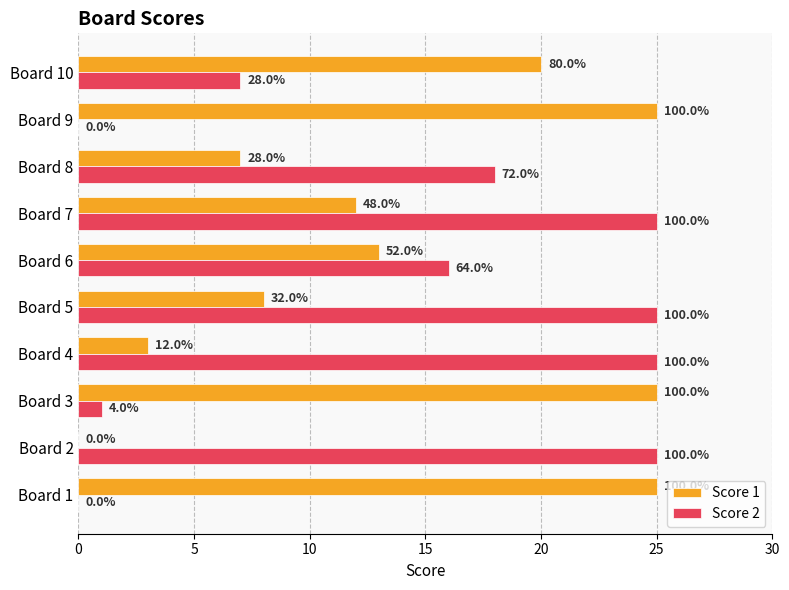

What are all the series names shown in the legend?

Score 1, Score 2